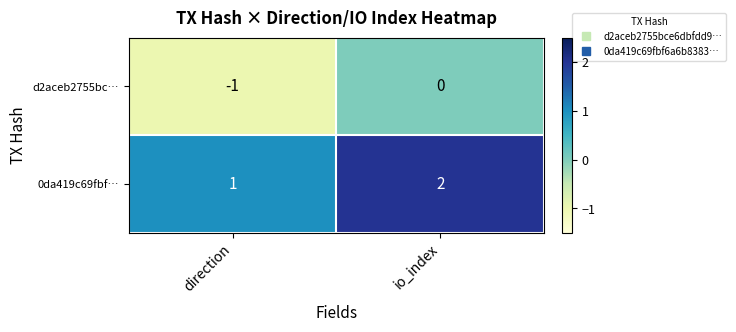

Count the number of categories in the chart.

2